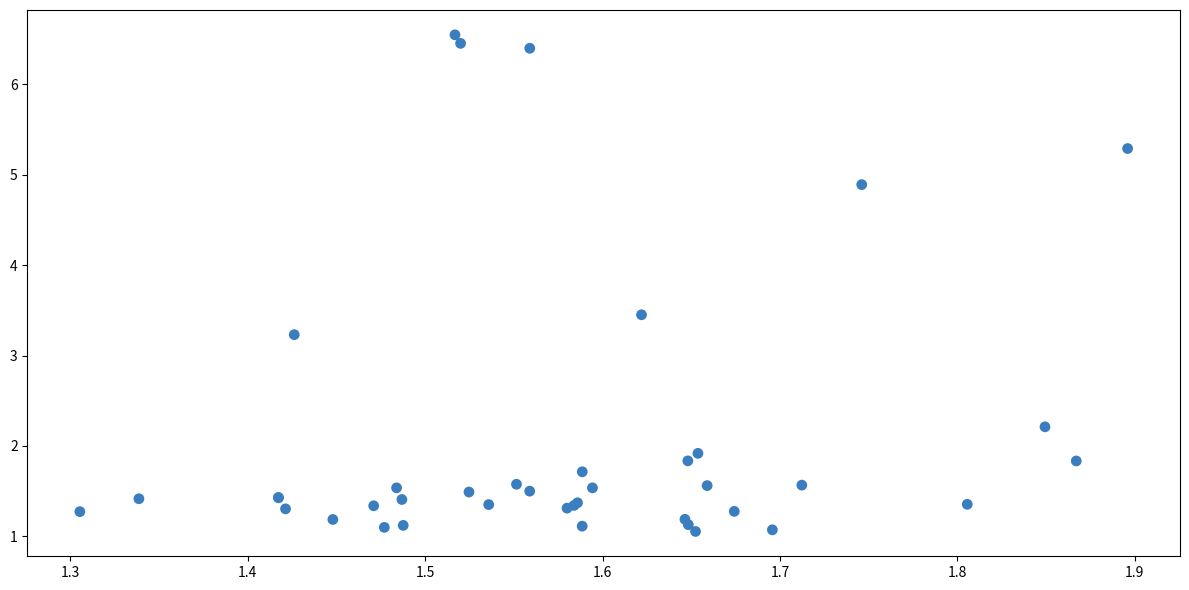

What Y value in the scatter plot is closest to 3?

3.2